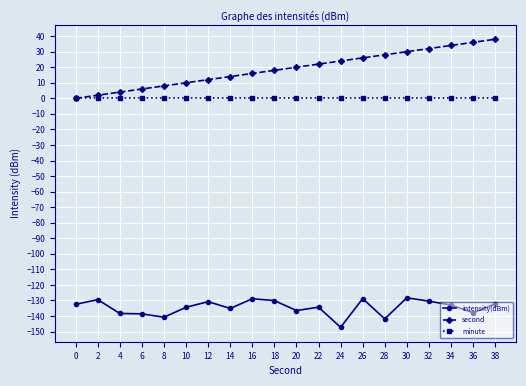

Does the chart have visible grid lines?

Yes